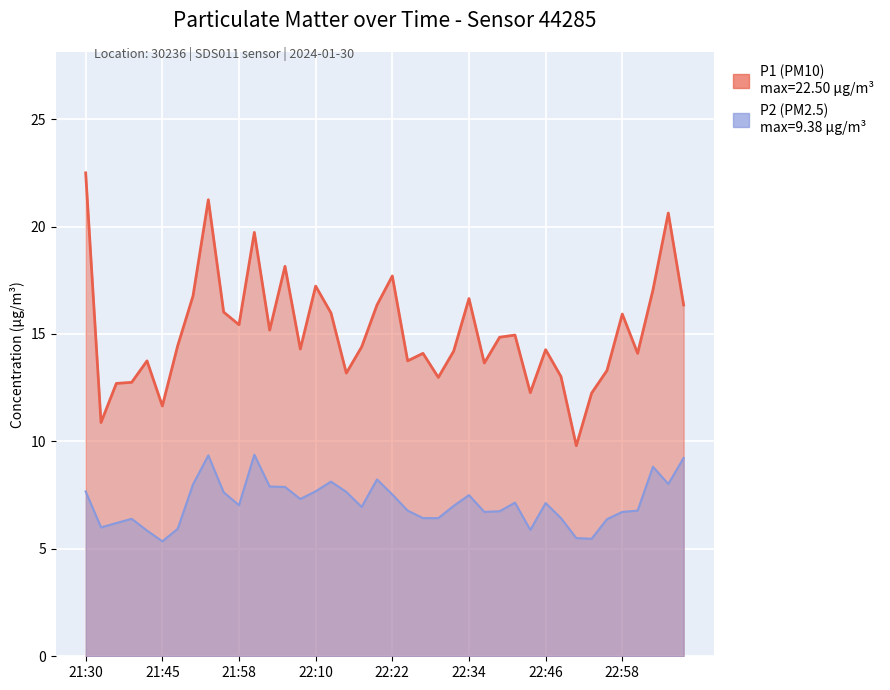

Is it true that P1 equals 8.3 at 22:24?

False